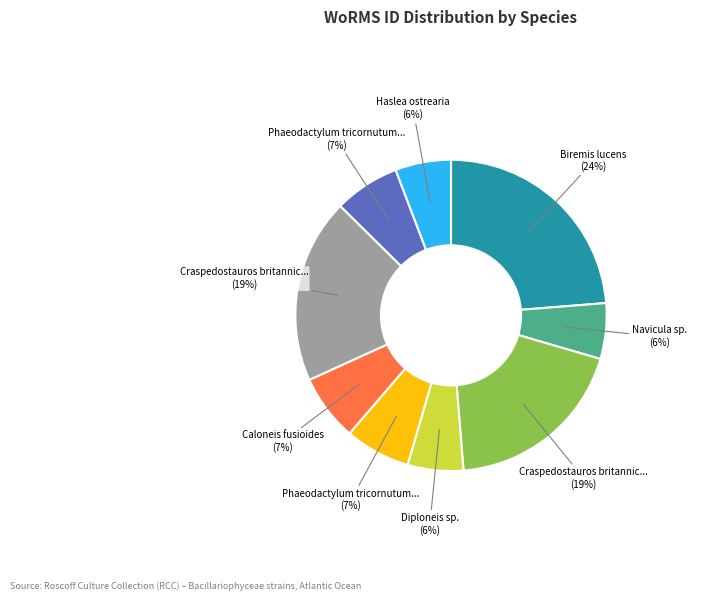

To the nearest percent, what is the difference between the largest and smallest slice percentages?

18%